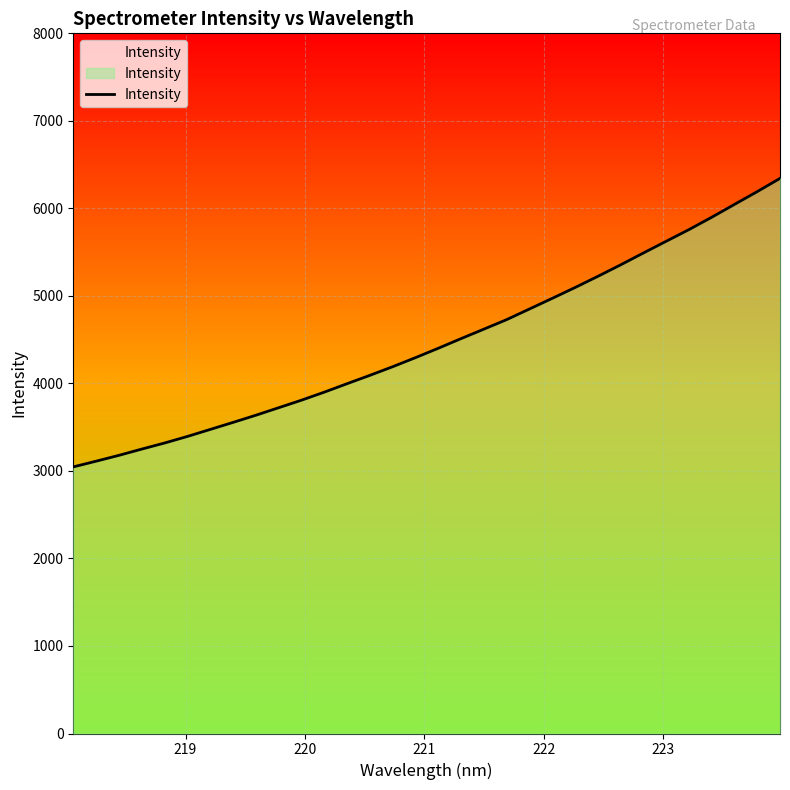

True or false: there are more than 0 points higher than both neighbors.

False